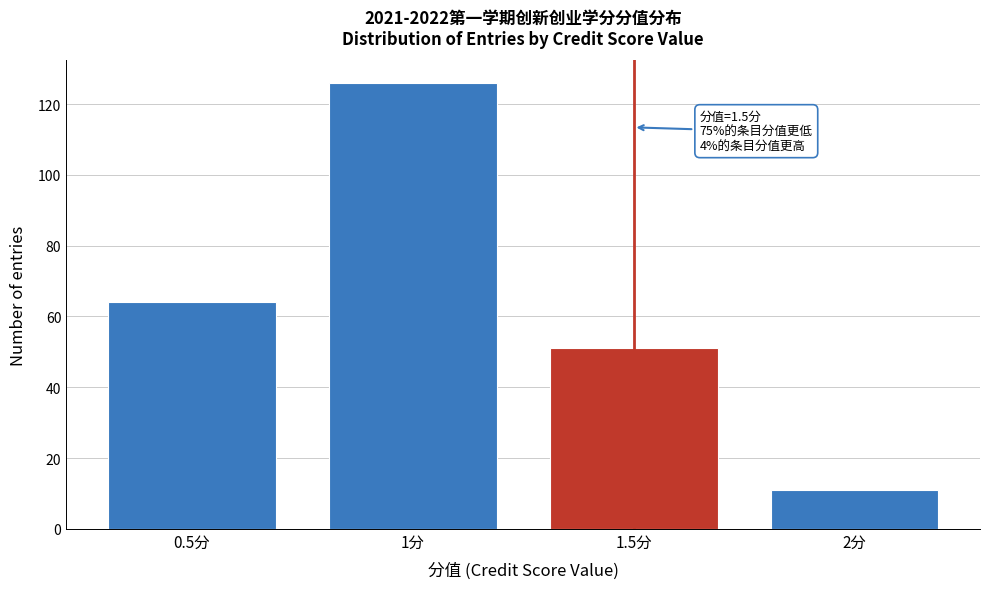

Reading left to right, what are all the values shown in this chart?

64	126	51	11